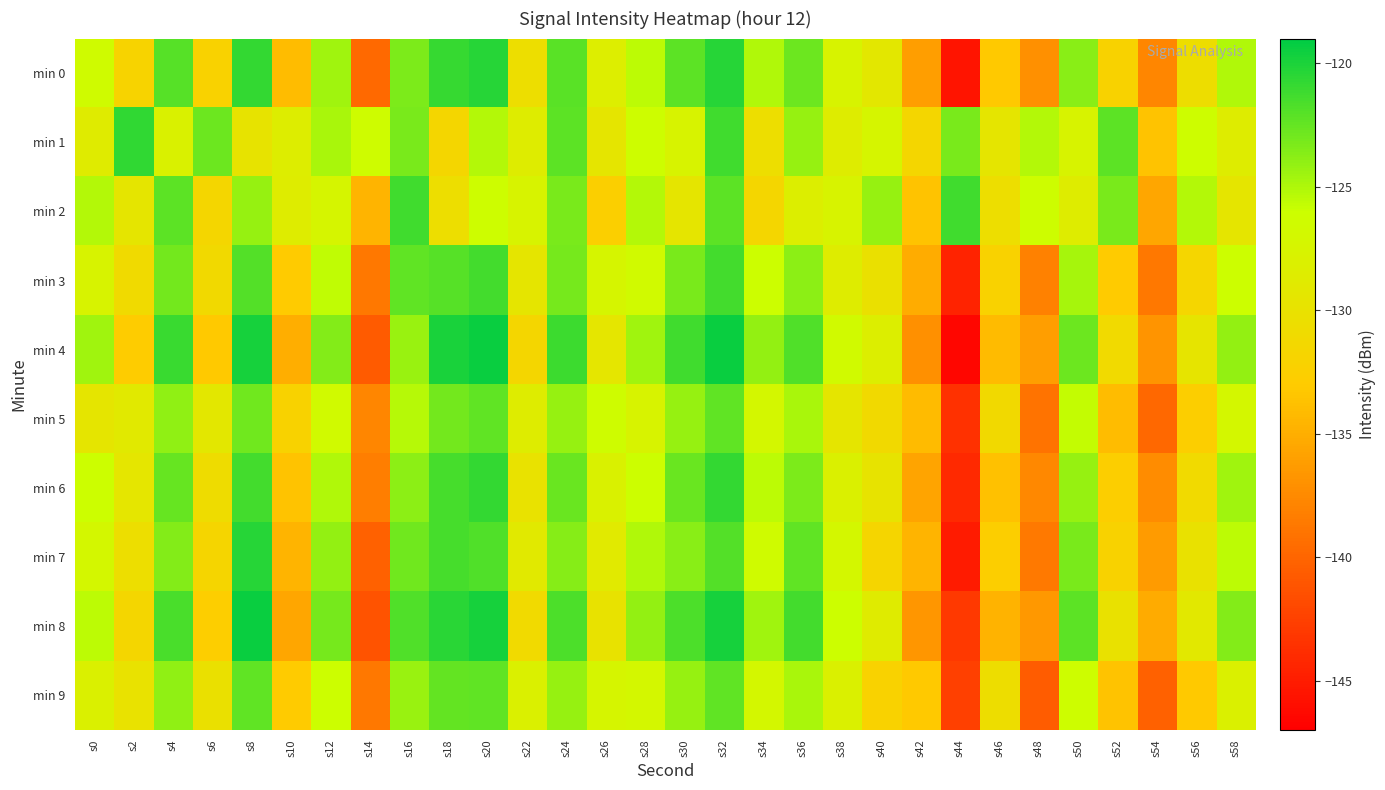

Between s28 and s48, which series saw the biggest shift?

min 7